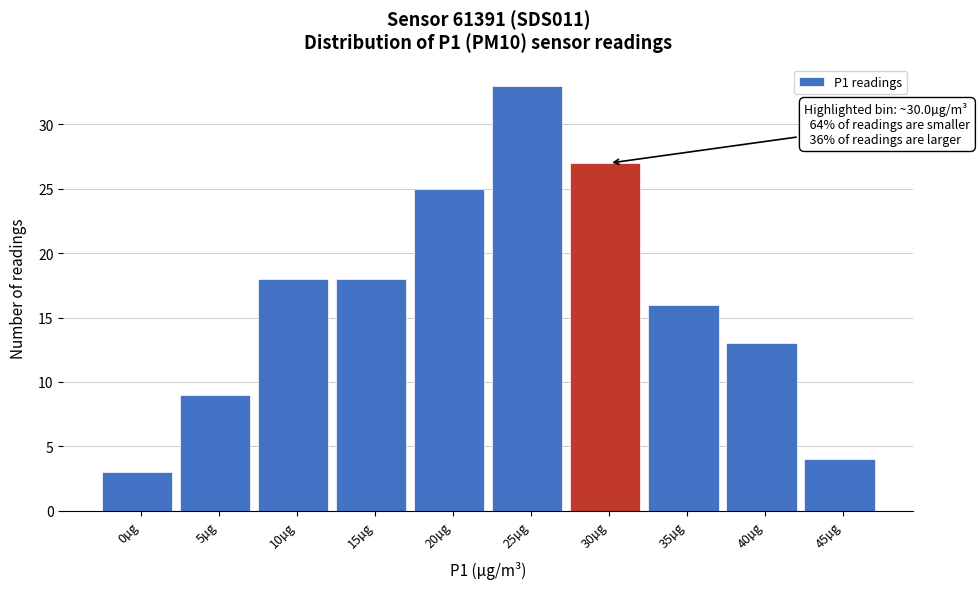

Reading right to left, list all the values displayed in this chart.

4	13	16	27	33	25	18	18	9	3